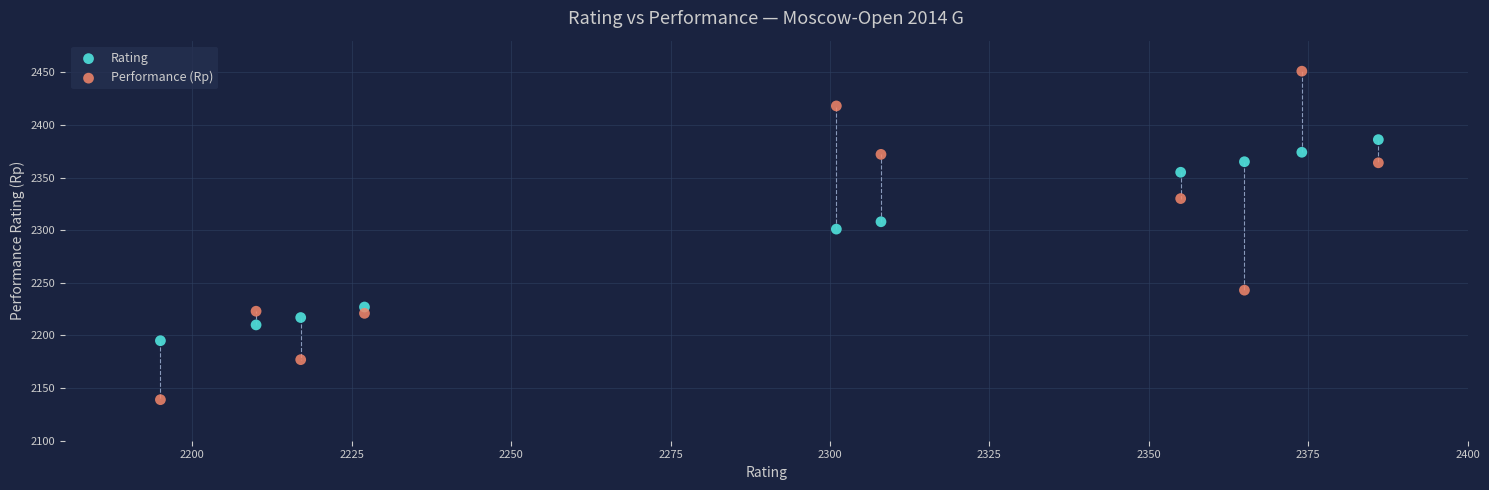

What are all the series names shown in the legend?

Rating, Performance (Rp)